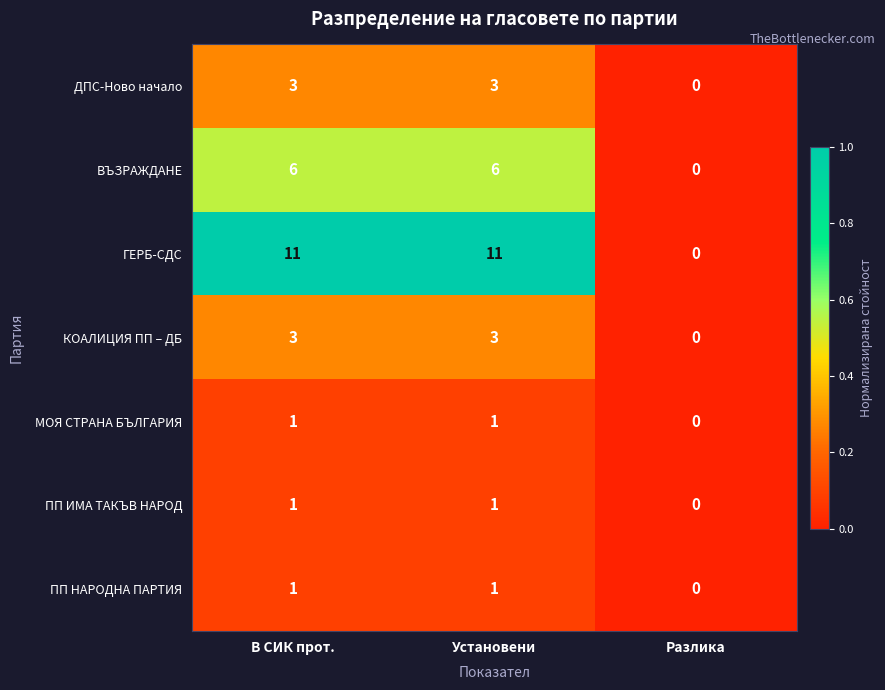

Count the number of categories in the chart.

3